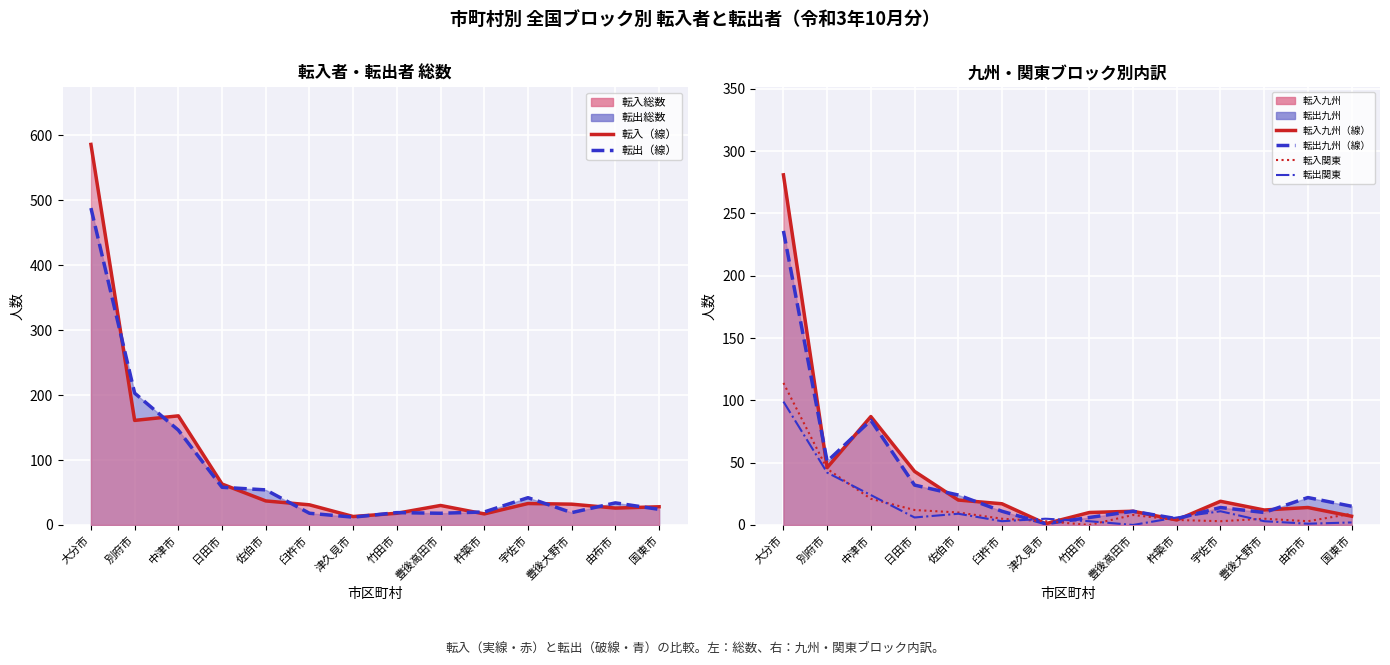

Reading left to right, what are all the values shown in this chart?

転入総数（線）: 大分市=586	別府市=161	中津市=168	日田市=63	佐伯市=37	臼杵市=31	津久見市=13	竹田市=18	豊後高田市=30	杵築市=17	宇佐市=33	豊後大野市=32	由布市=26	国東市=28
転出総数（線）: 大分市=488	別府市=203	中津市=146	日田市=58	佐伯市=54	臼杵市=18	津久見市=12	竹田市=19	豊後高田市=18	杵築市=20	宇佐市=42	豊後大野市=19	由布市=34	国東市=24
転入九州（線）: 大分市=281	別府市=46	中津市=87	日田市=43	佐伯市=20	臼杵市=17	津久見市=1	竹田市=10	豊後高田市=11	杵築市=4	宇佐市=19	豊後大野市=12	由布市=14	国東市=7
転出九州（線）: 大分市=236	別府市=51	中津市=84	日田市=32	佐伯市=24	臼杵市=11	津久見市=1	竹田市=6	豊後高田市=11	杵築市=5	宇佐市=14	豊後大野市=10	由布市=22	国東市=15
転入関東: 大分市=114	別府市=45	中津市=21	日田市=12	佐伯市=10	臼杵市=5	津久見市=3	竹田市=0	豊後高田市=8	杵築市=4	宇佐市=3	豊後大野市=5	由布市=3	国東市=9
転出関東: 大分市=99	別府市=42	中津市=24	日田市=6	佐伯市=9	臼杵市=3	津久見市=5	竹田市=3	豊後高田市=0	杵築市=6	宇佐市=11	豊後大野市=3	由布市=1	国東市=2